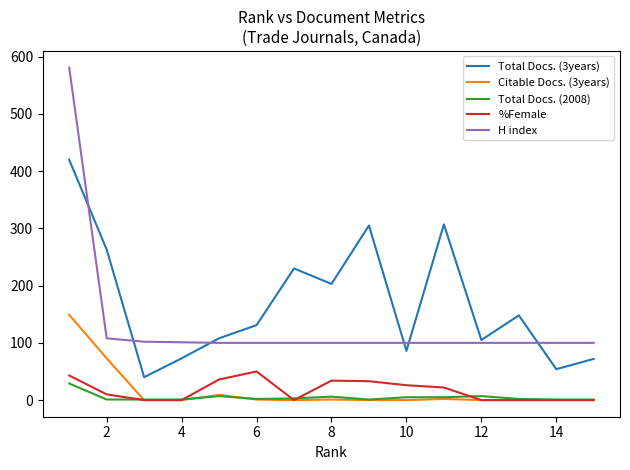

Which series has the largest total across all categories?

Total Docs. (3years)